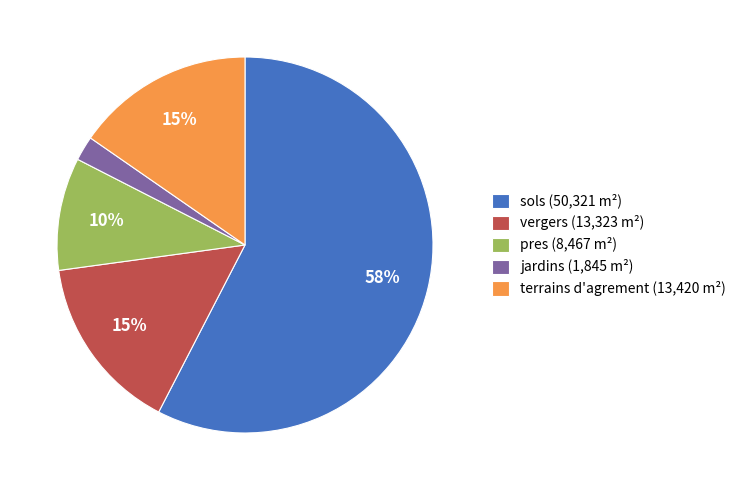

Which category has the smallest portion of the pie?

jardins (1,845 m²)